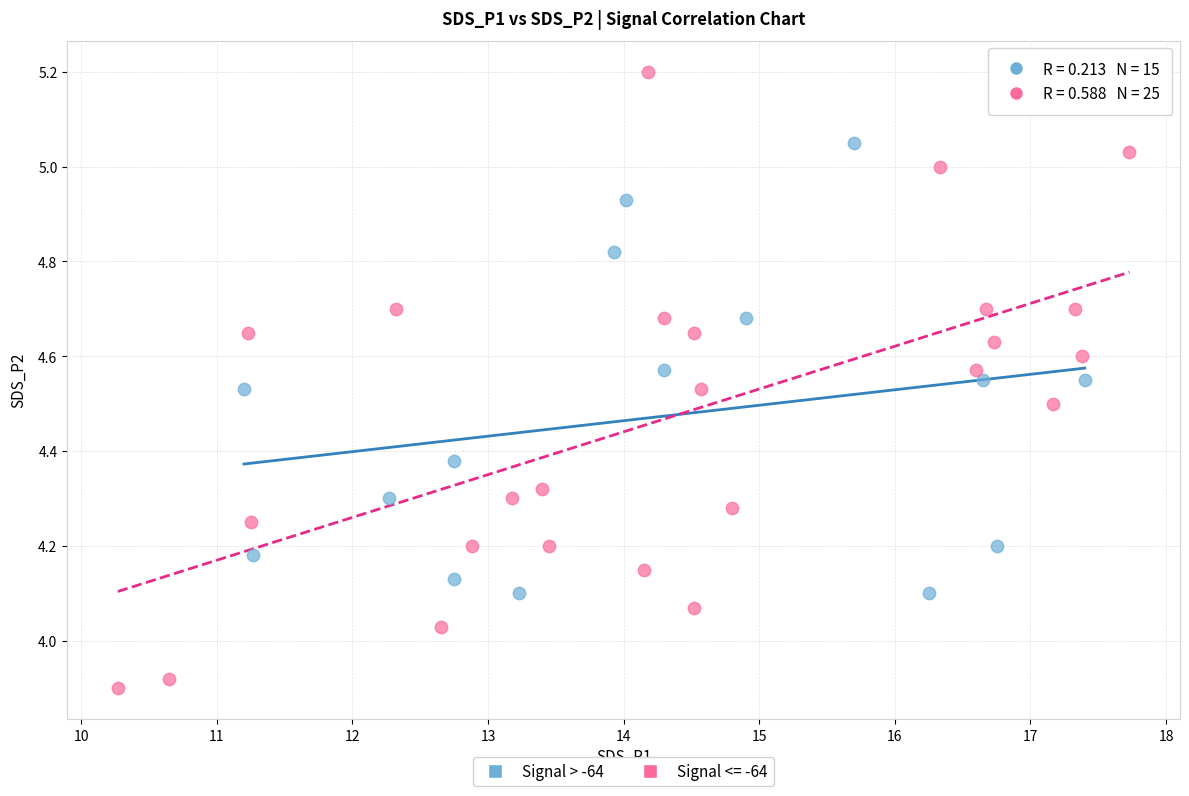

Which series has the largest Y range (max minus min)?

Signal <= -64